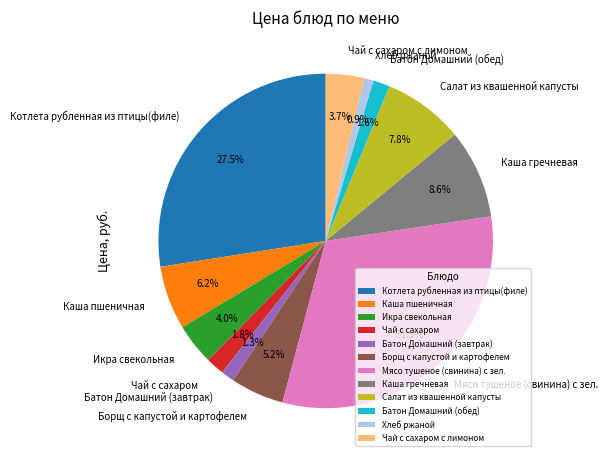

Does Борщ с капустой и картофелем account for over 50% of the chart?

No